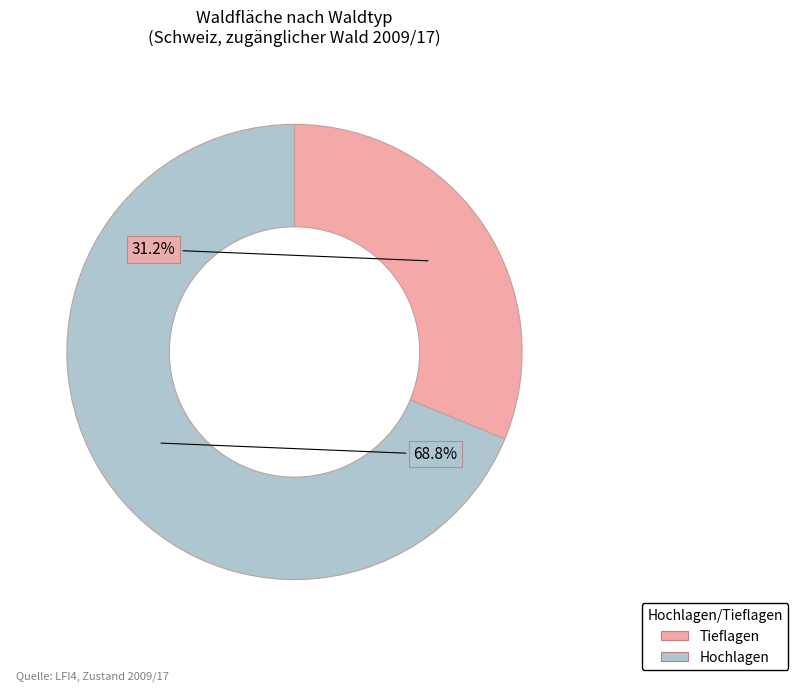

Is there a majority slice in this chart?

Yes